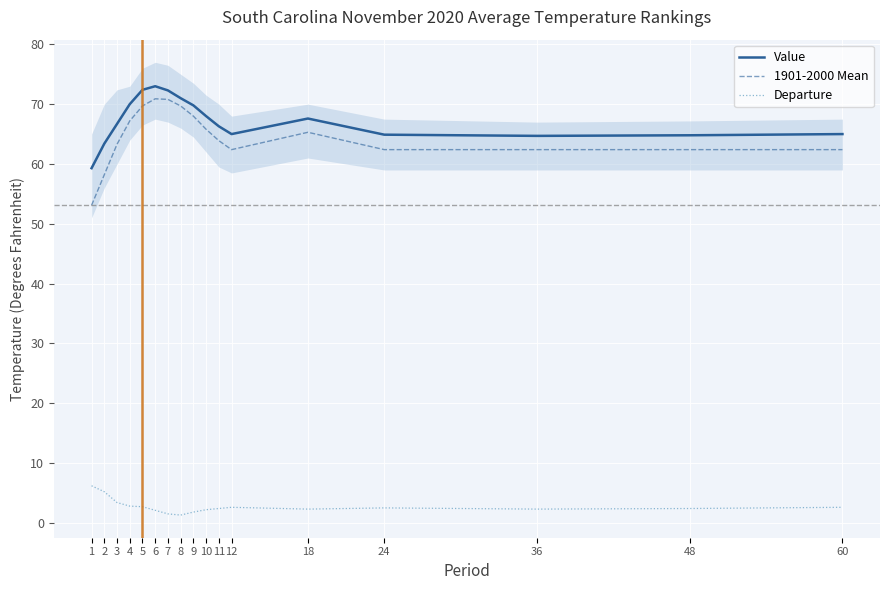

What are all the series names shown in the legend?

Value, 1901-2000 Mean, Departure